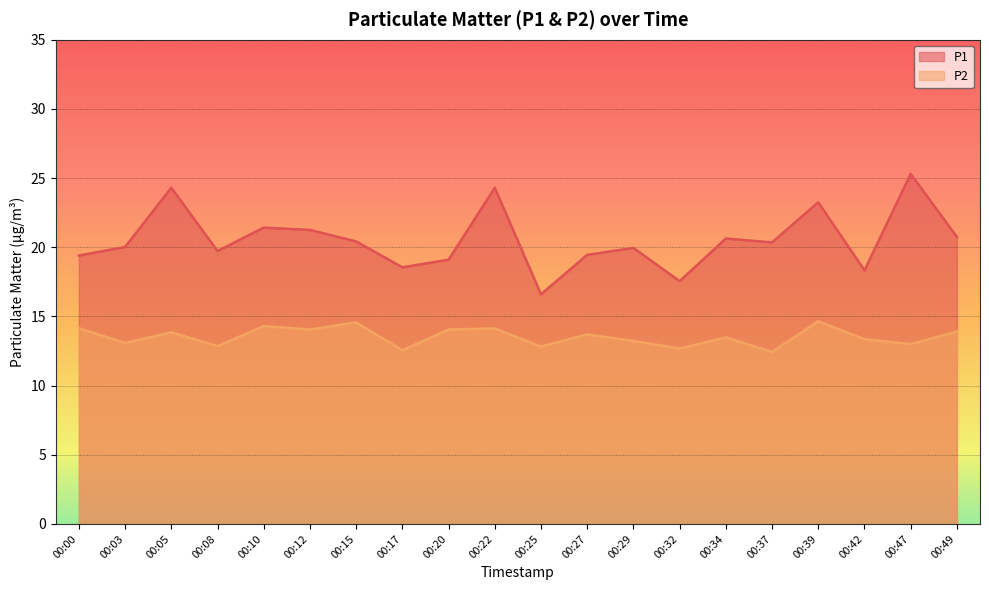

The P2 series shows 3.5 at 00:49. True or false?

False